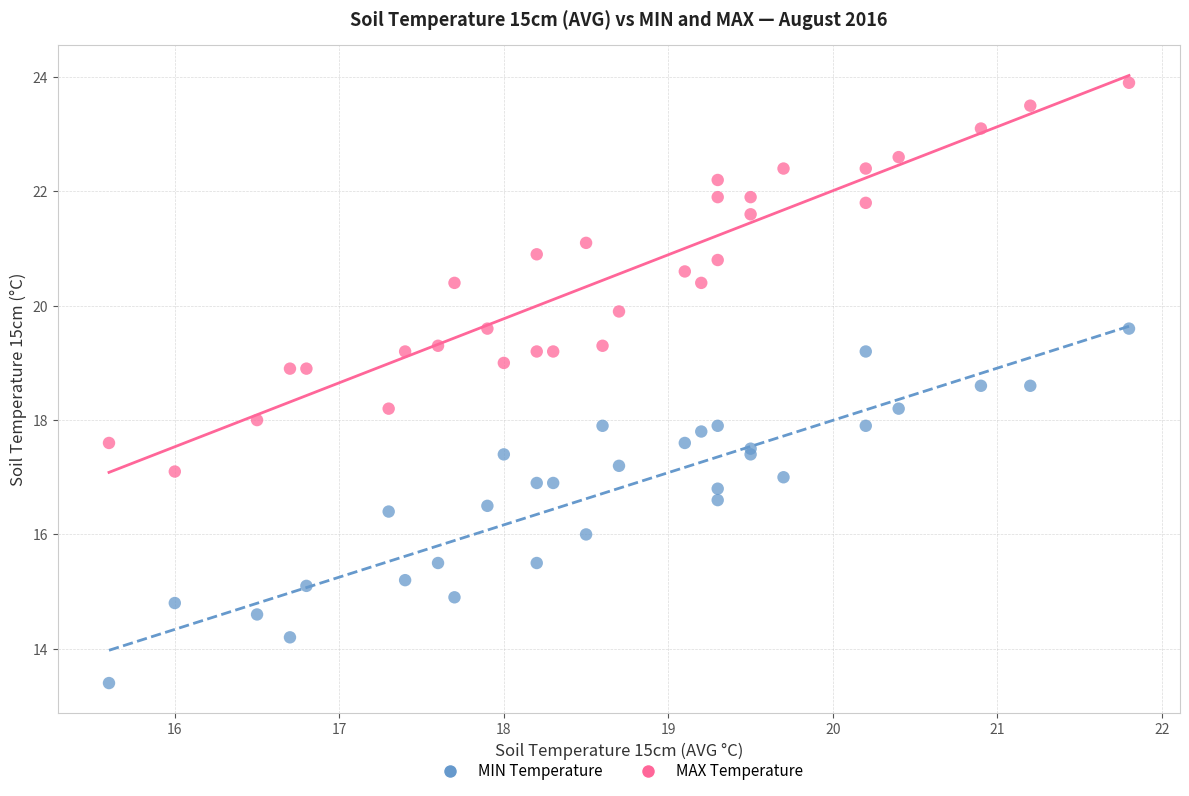

Which series contains the lowest Y value?

MIN Temperature